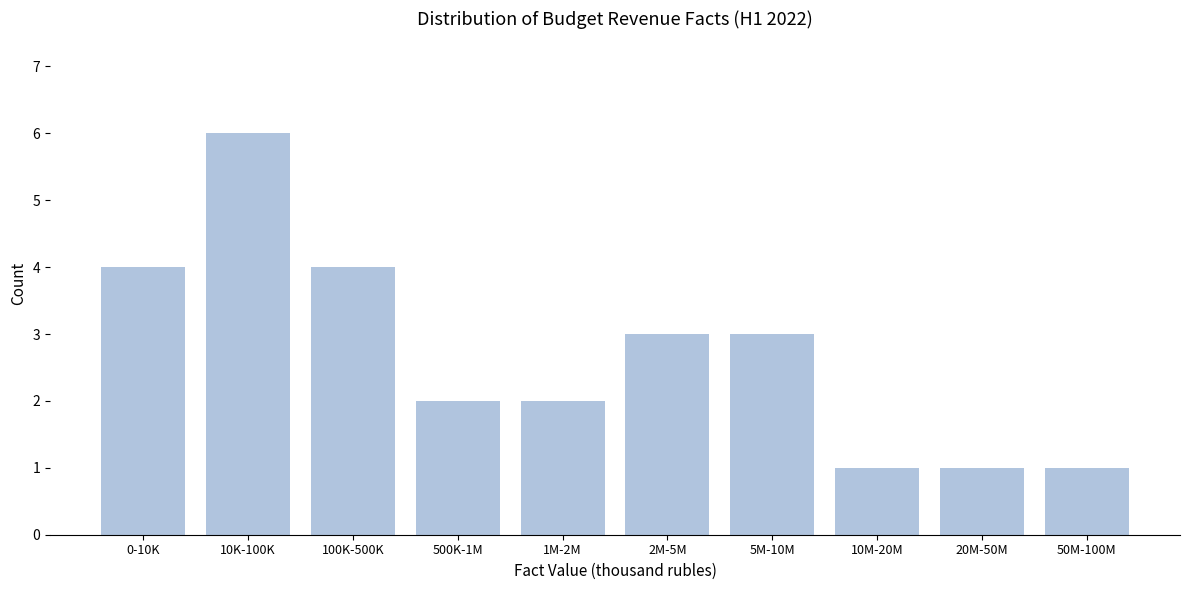

Reading left to right, list all the values displayed in this chart.

4	6	4	2	2	3	3	1	1	1